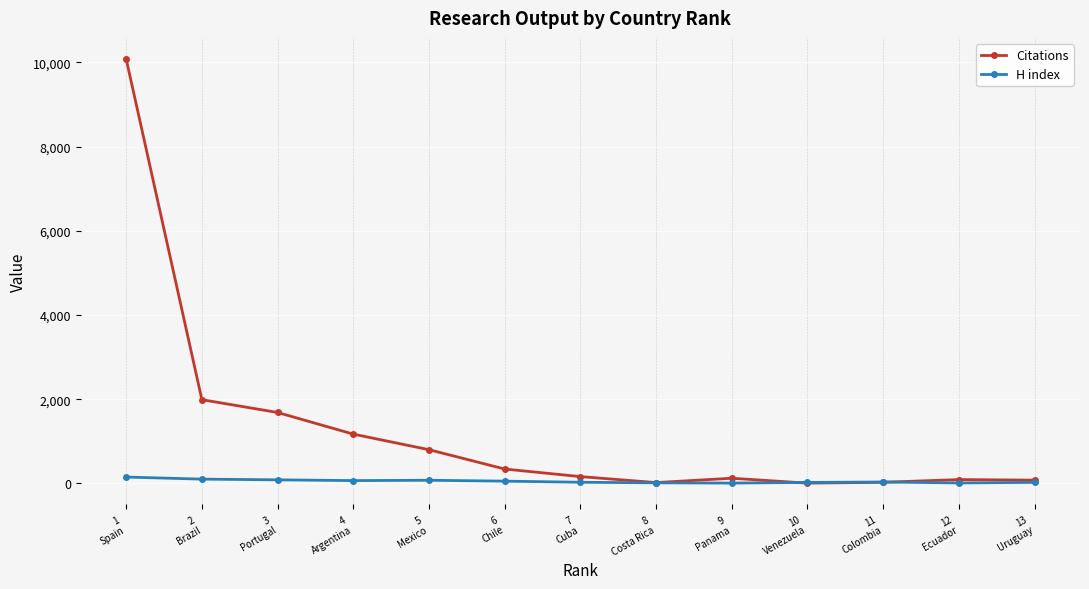

At which label does H index first exceed 33?

1
Spain